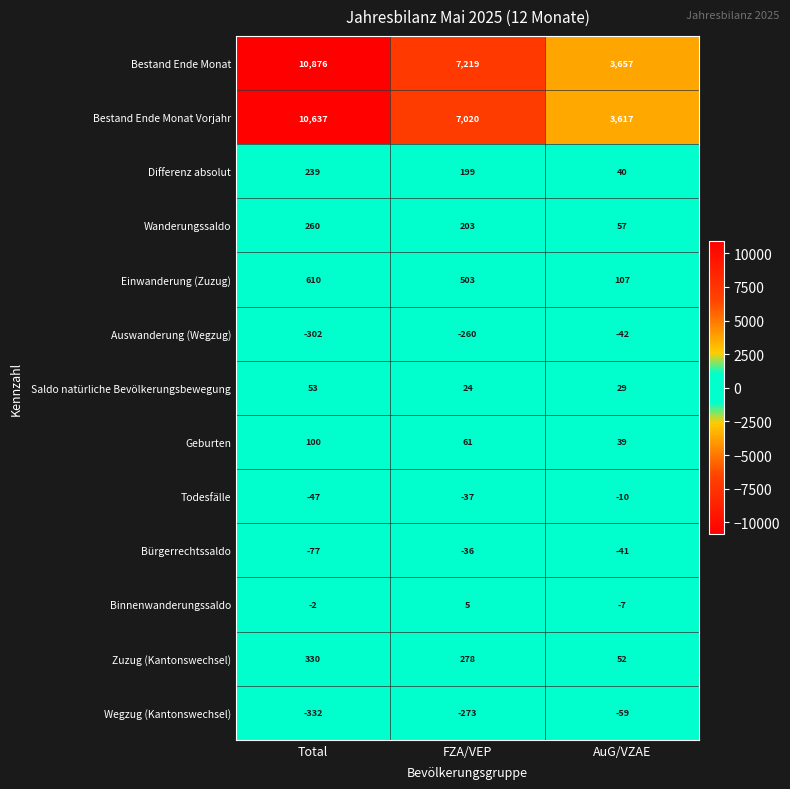

Where does the Binnenwanderungssaldo series first go above -2?

FZA/VEP